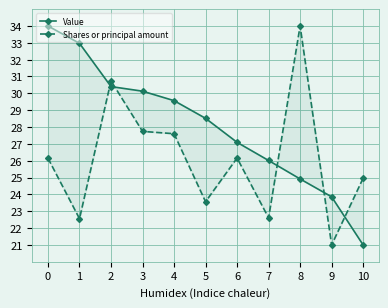

True or false: Value and Shares or principal amount intersect in this chart.

True